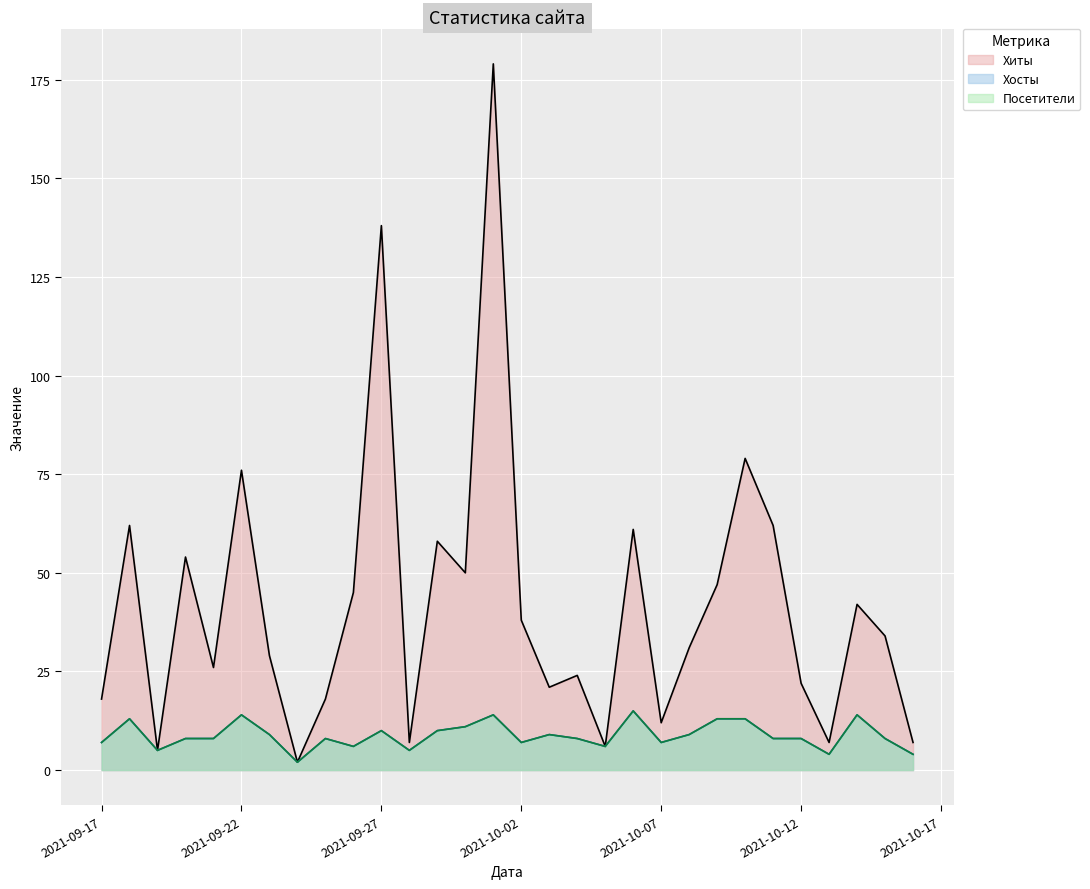

What is the minimum value shown in the chart?

2